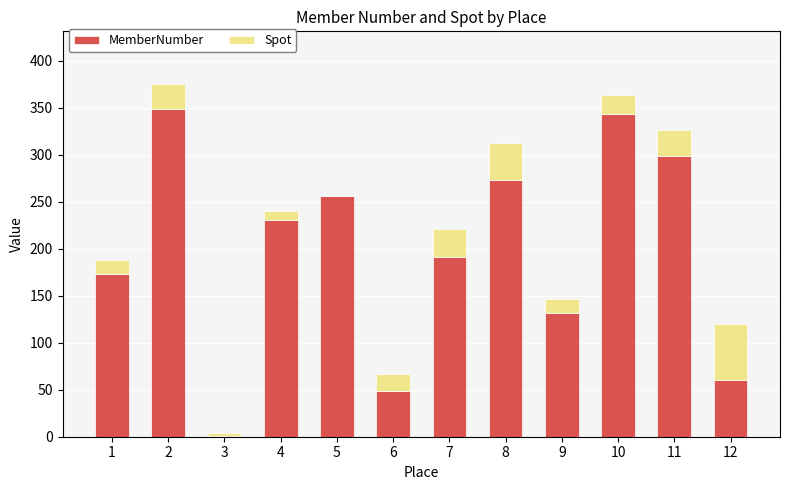

How many categories are shown in the chart?

12